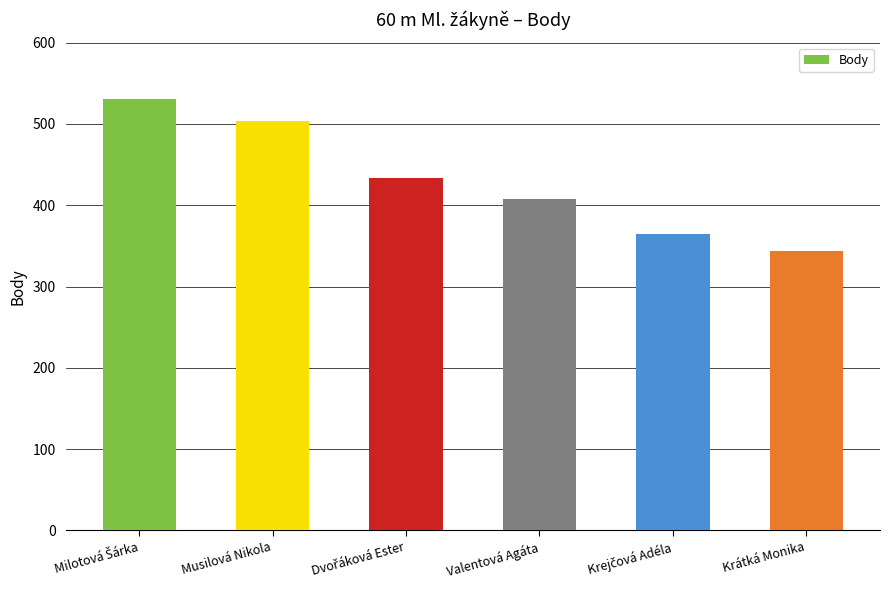

What is the sum of all values?

2585